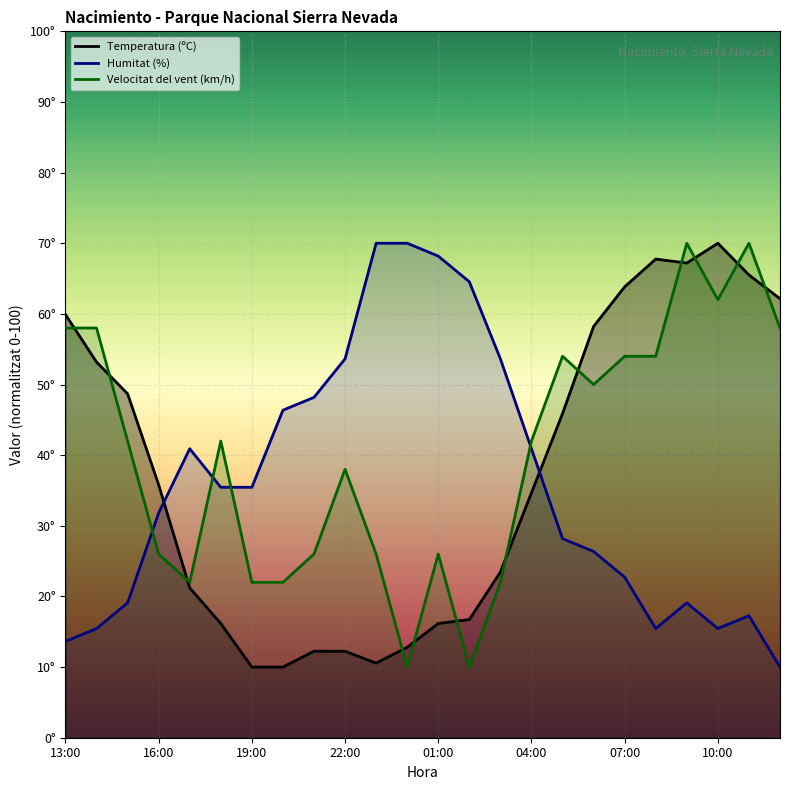

Which label corresponds to the largest value in the chart?

10:00